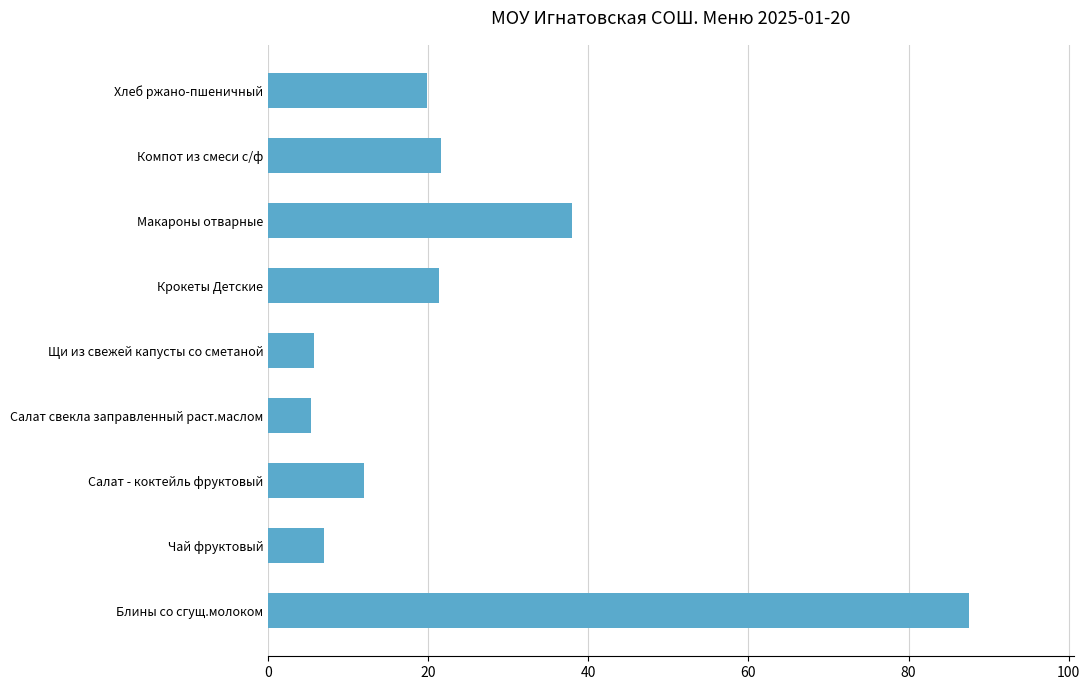

How many values exceed 19?

5